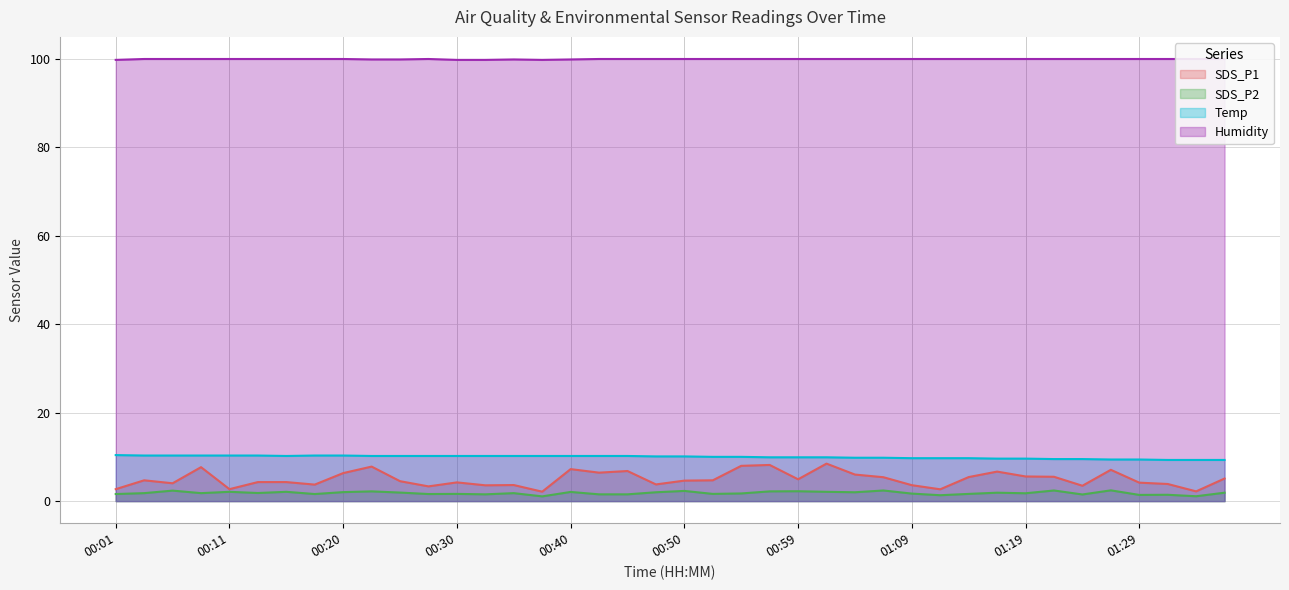

In SDS_P1, how many points are lower than both neighbors (excluding endpoints)?

12